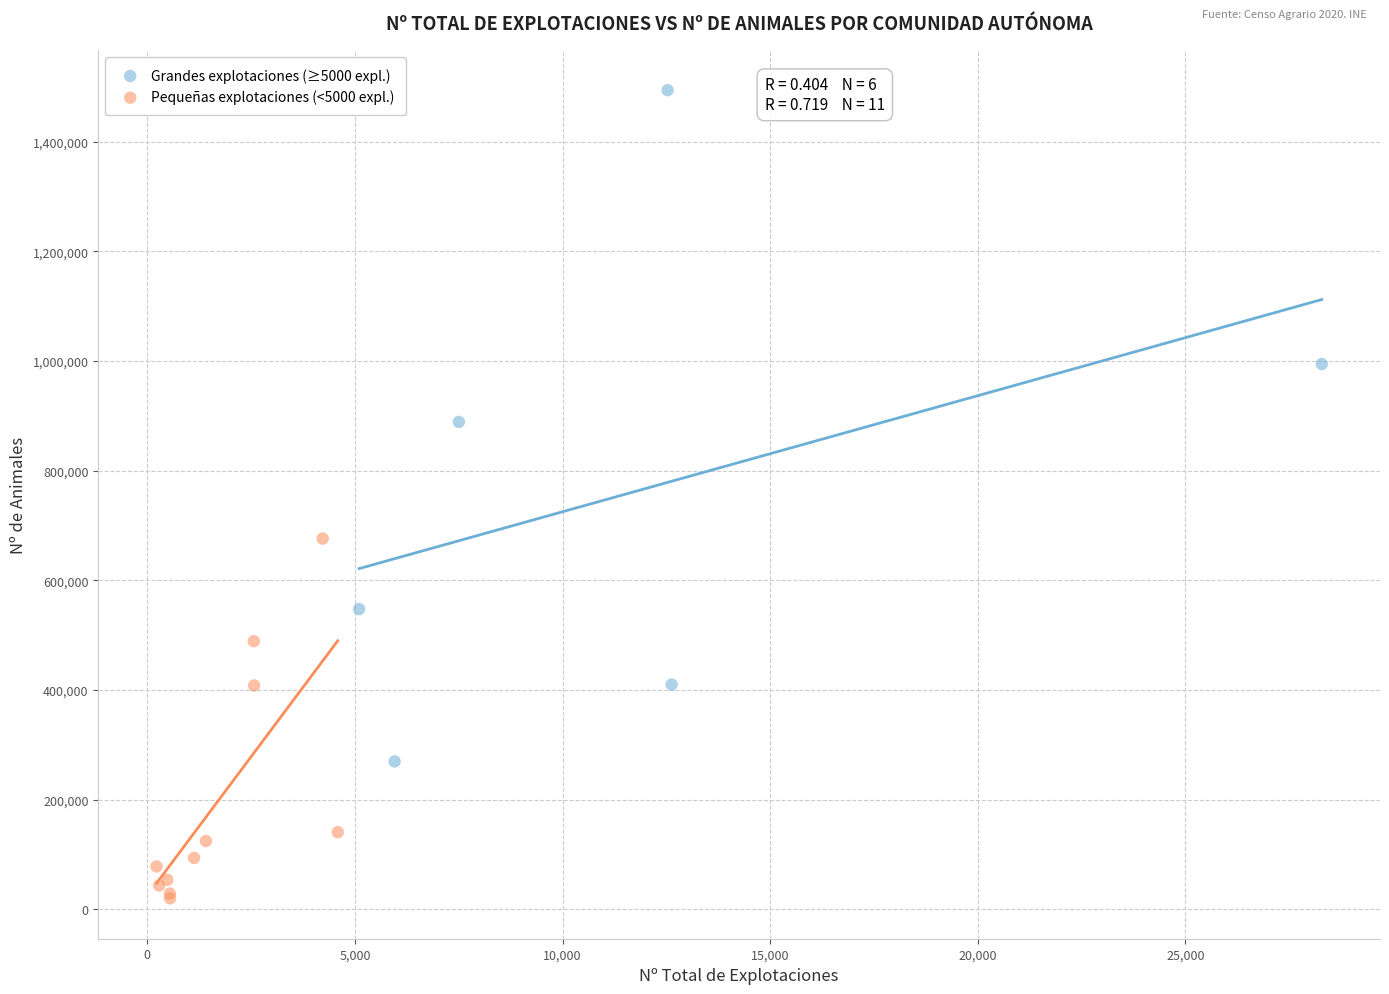

Which series has the largest Y range (max minus min)?

Grandes explotaciones (≥5000 expl.)